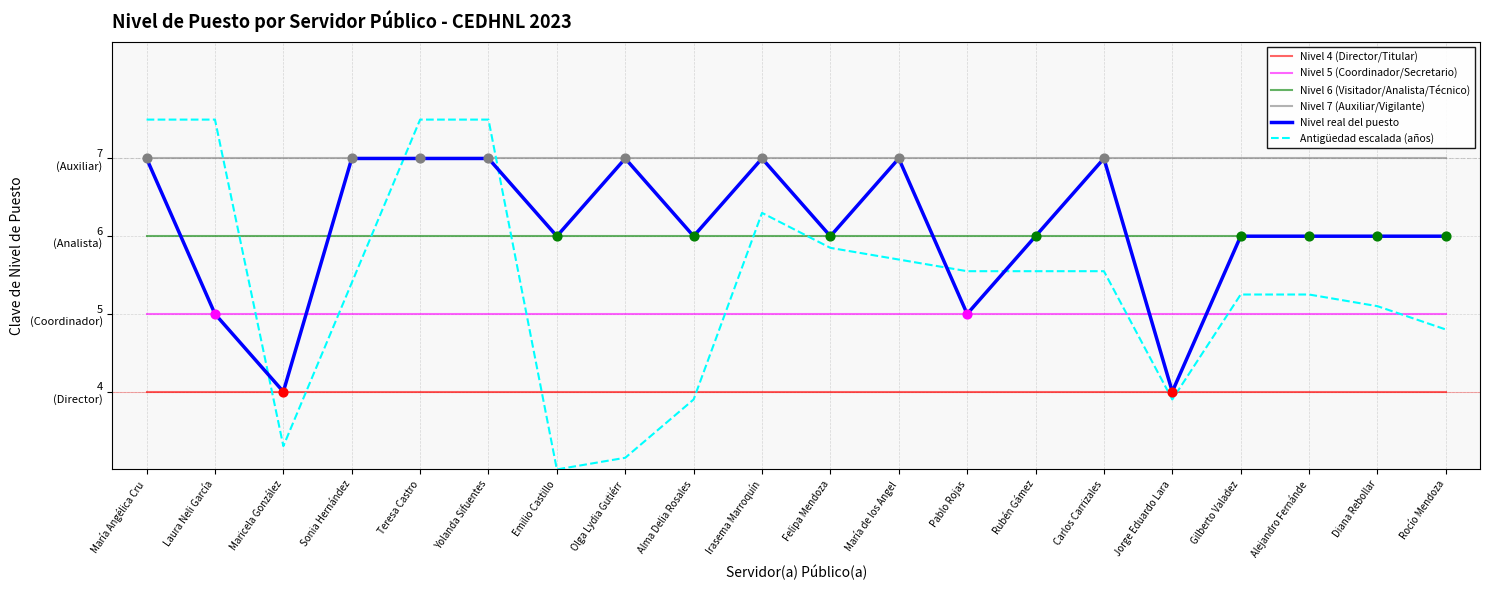

What is the total value across all series at Jorge Eduardo Lara?

29.9